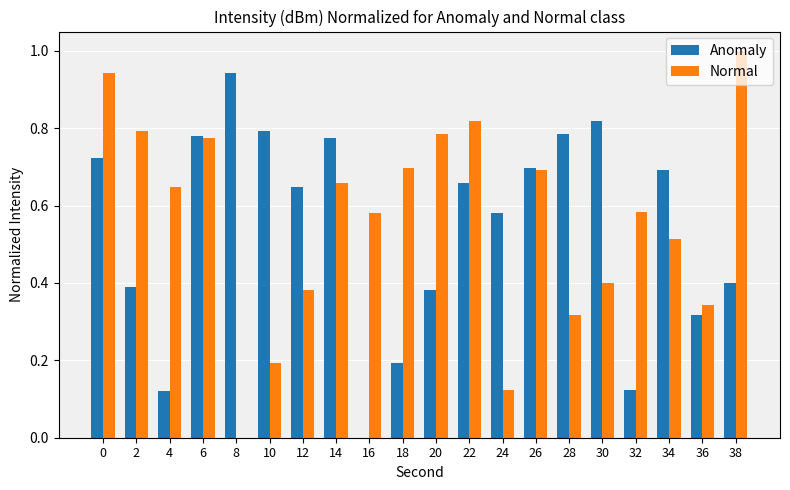

How many groups of bars are there?

20